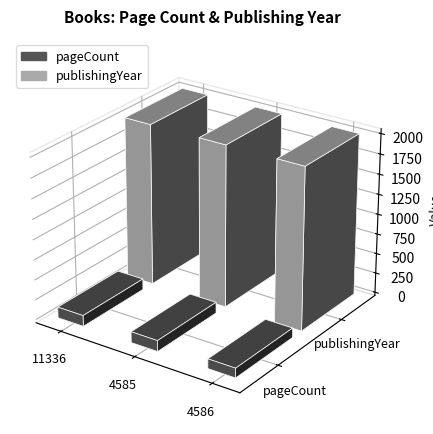

Which category has the lowest value across all series?

4586